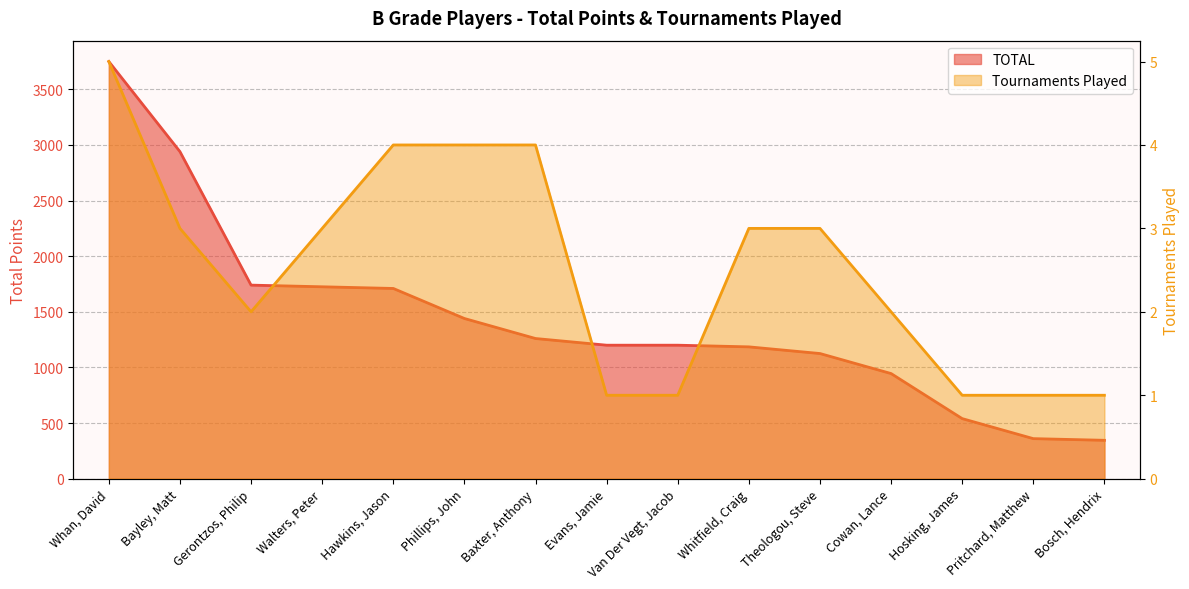

What position from the left is Theologou, Steve?

11